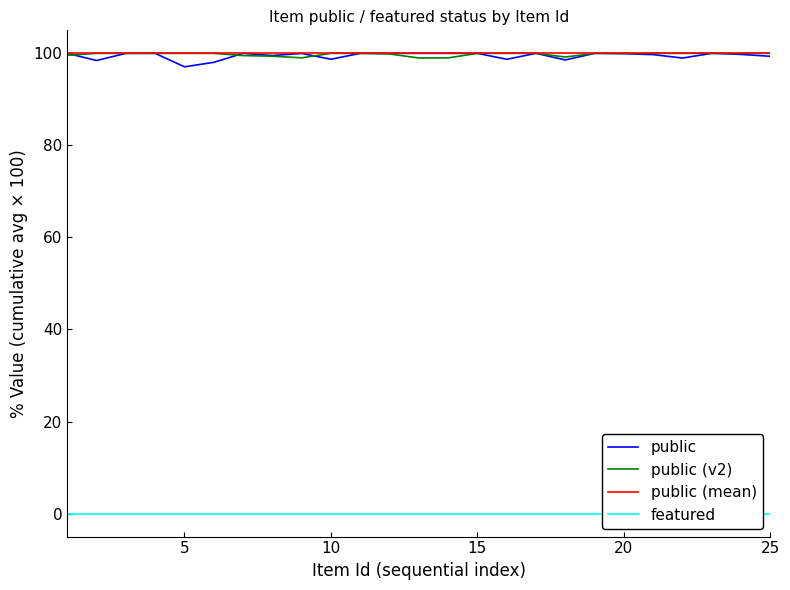

What is the minimum value for public?

97.1